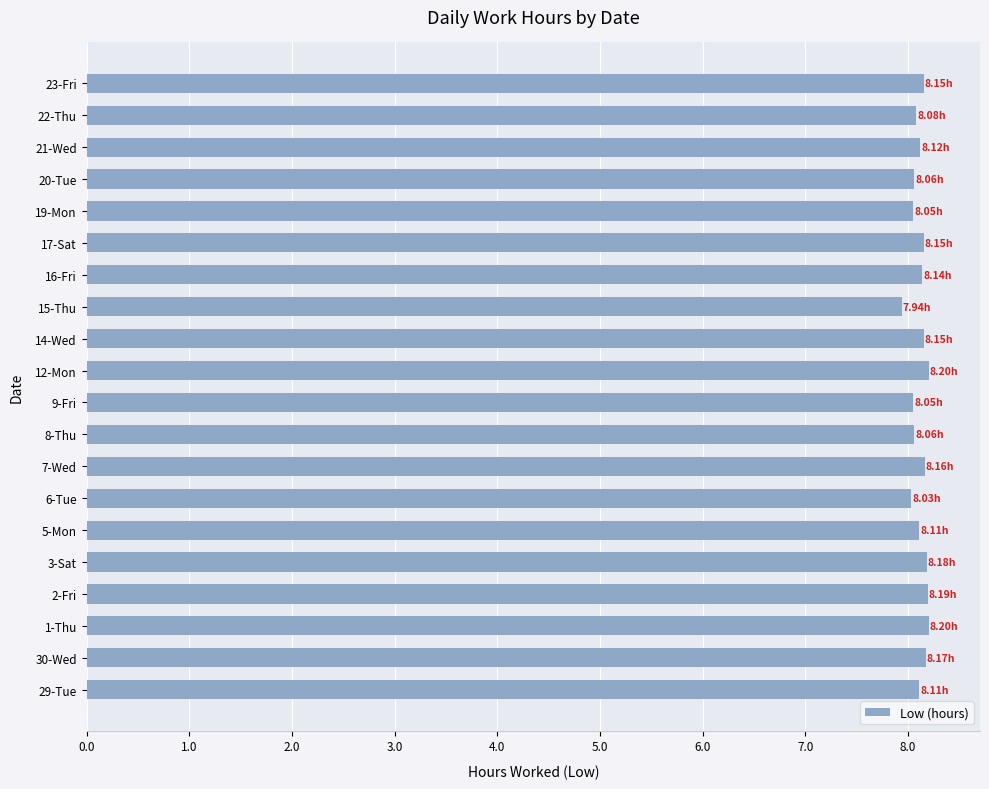

Which has a higher value, 15-Thu or 17-Sat?

17-Sat